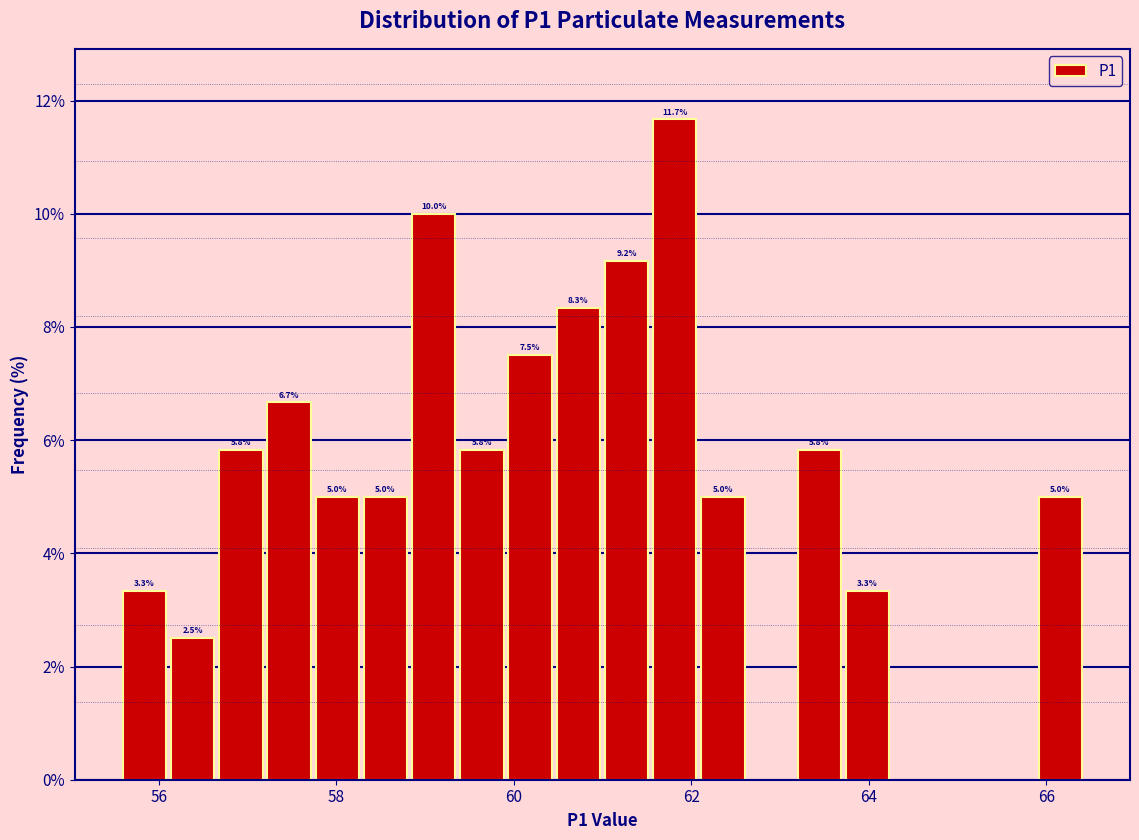

Around what value on the x-axis is the tallest bar? Give the approximate position of its centre, as read against the axis.

61.8